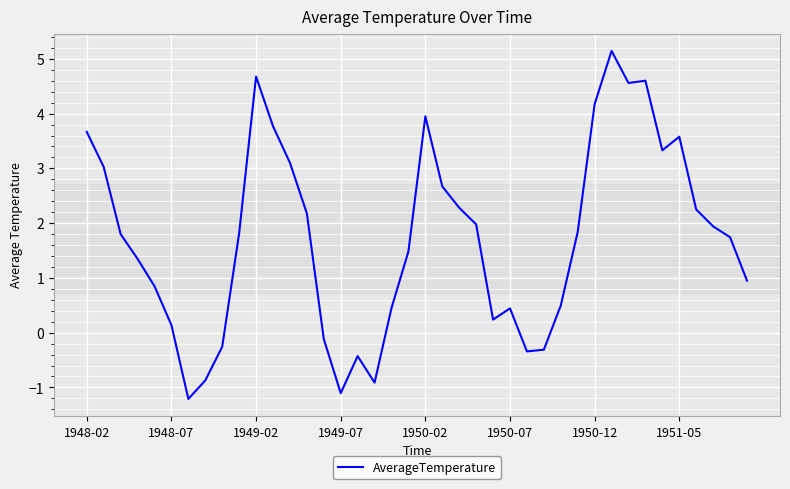

What is the difference between the maximum and minimum values?

6.4